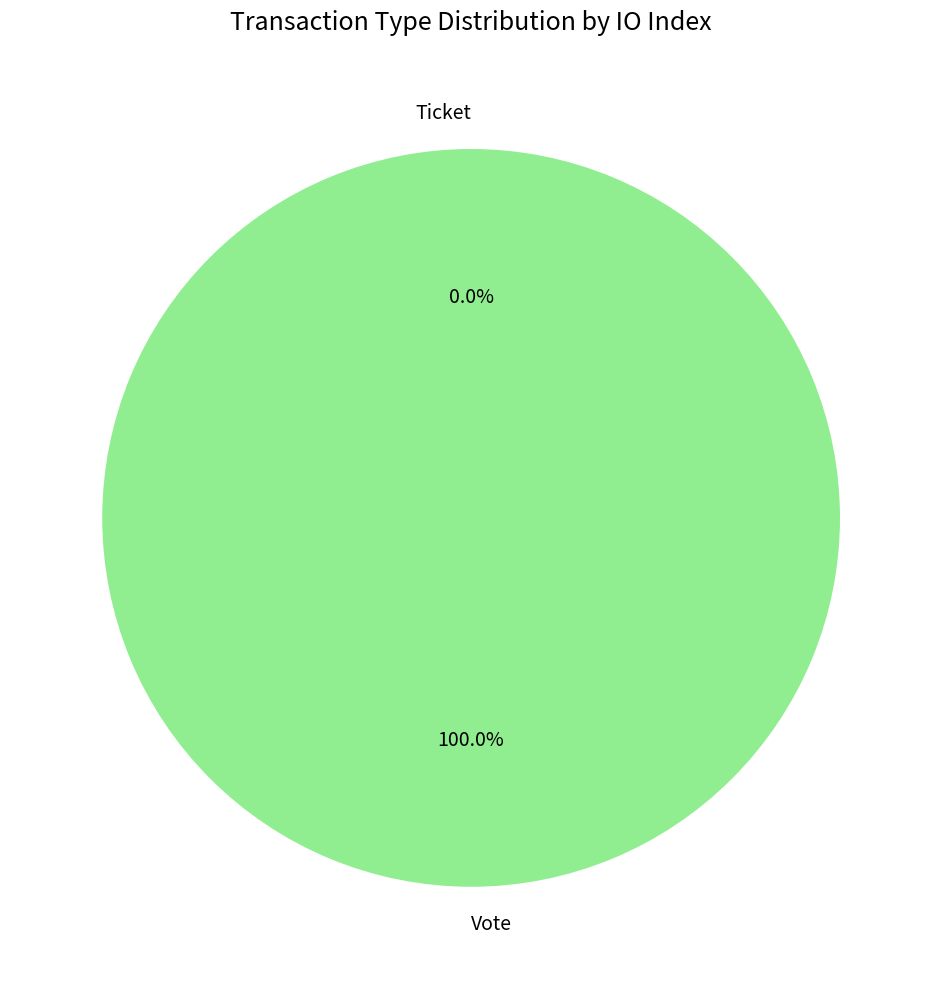

To the nearest percent, what is the average slice percentage?

50%